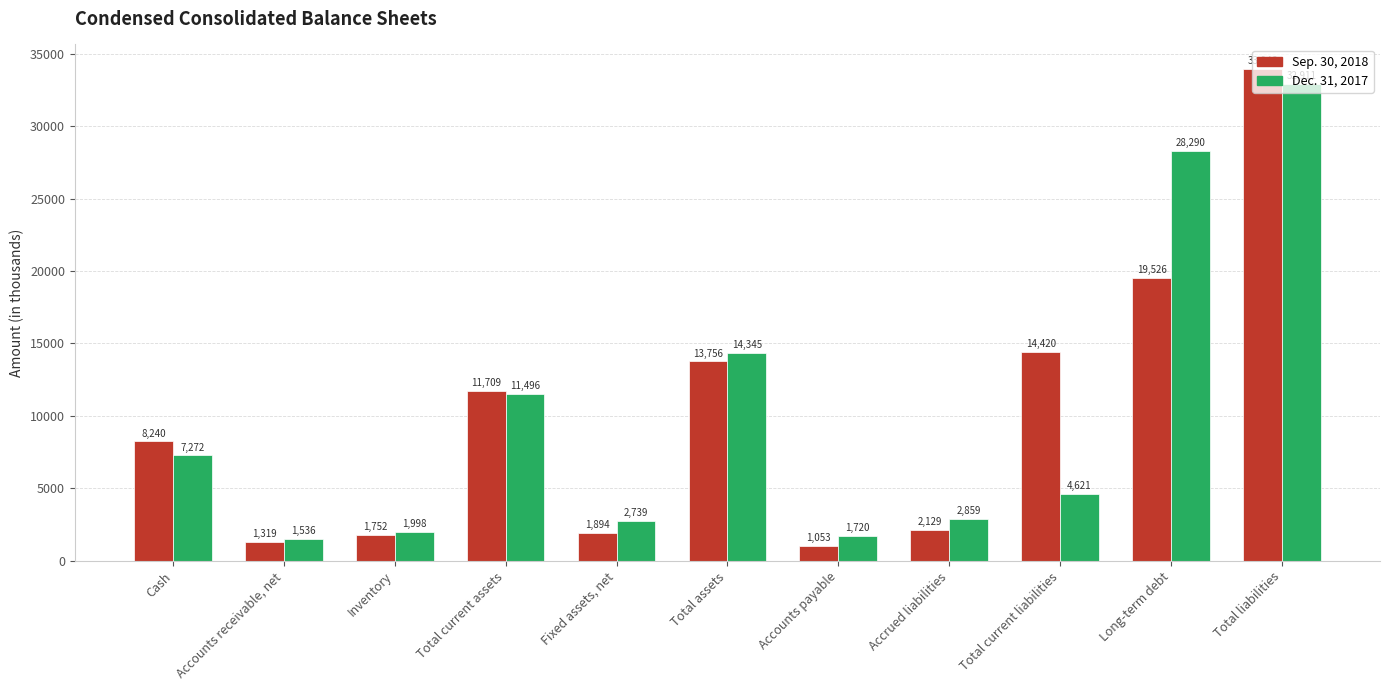

Reading left to right, transcribe all the data shown in this chart.

Sep. 30, 2018: 8240	1319	1752	11709	1894	13756	1053	2129	14420	19526	33946
Dec. 31, 2017: 7272	1536	1998	11496	2739	14345	1720	2859	4621	28290	32911